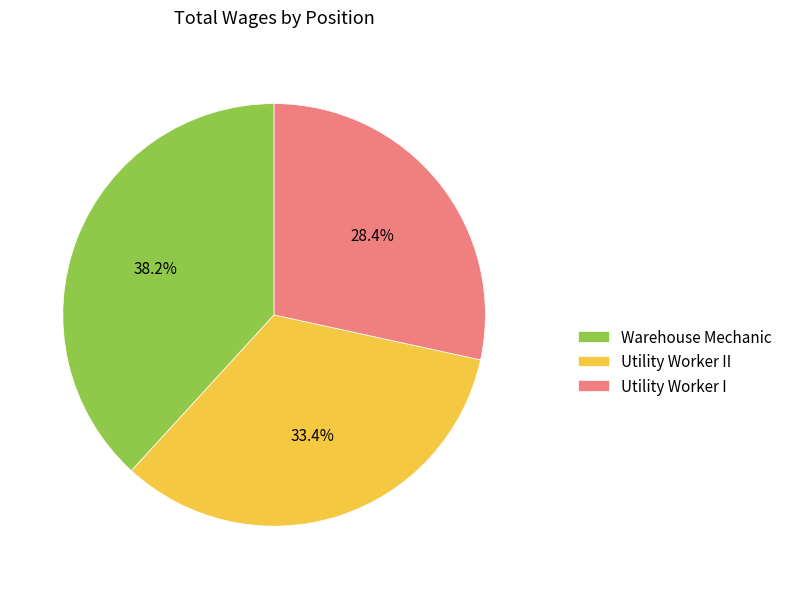

What is the ratio of the value at Utility Worker I to the value at Warehouse Mechanic?

0.7